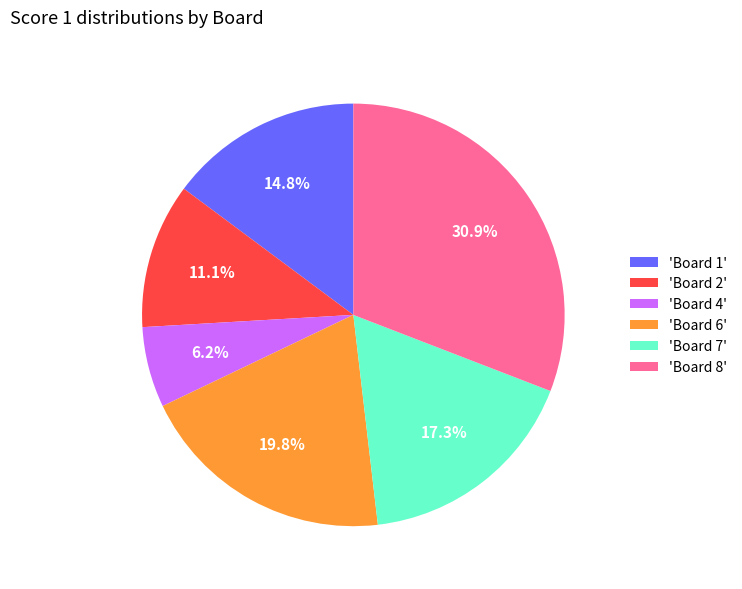

Rank the categories by value from highest to lowest.

'Board 8', 'Board 6', 'Board 7', 'Board 1', 'Board 2', 'Board 4'